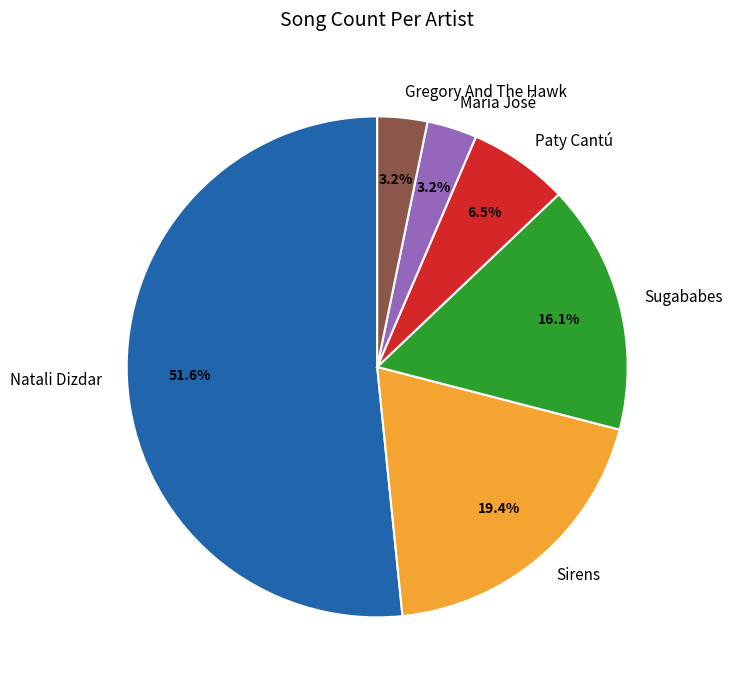

Is there a majority slice in this chart?

Yes